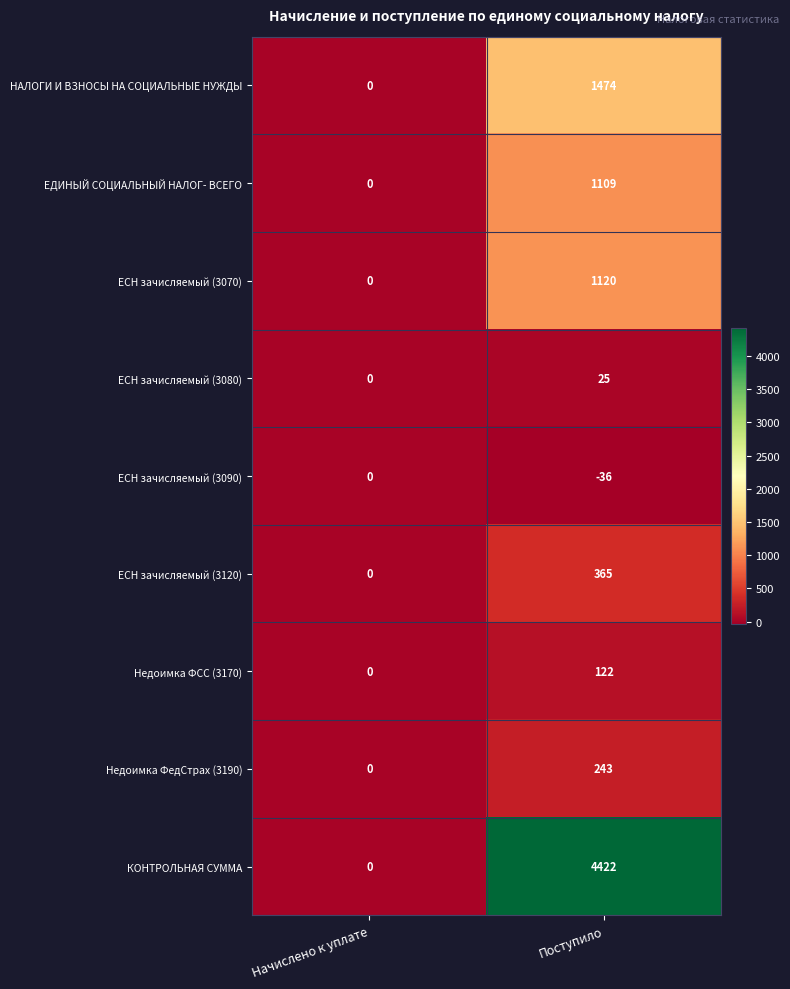

Count the number of categories in the chart.

2